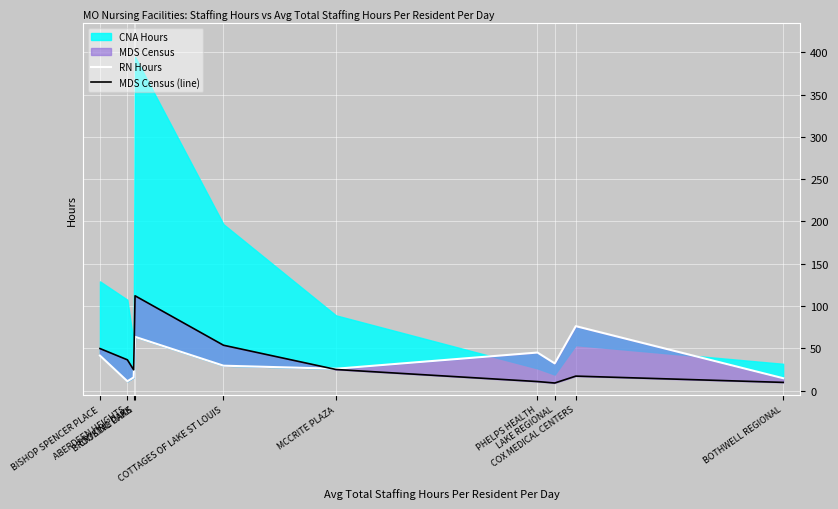

After their last crossing, which series has the higher values: RN Hours or MDS Census (line)?

RN Hours